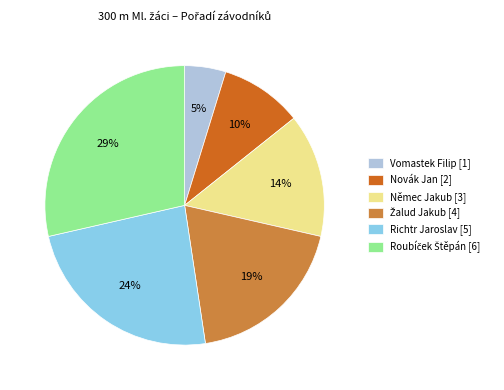

Does any single category account for the majority?

No